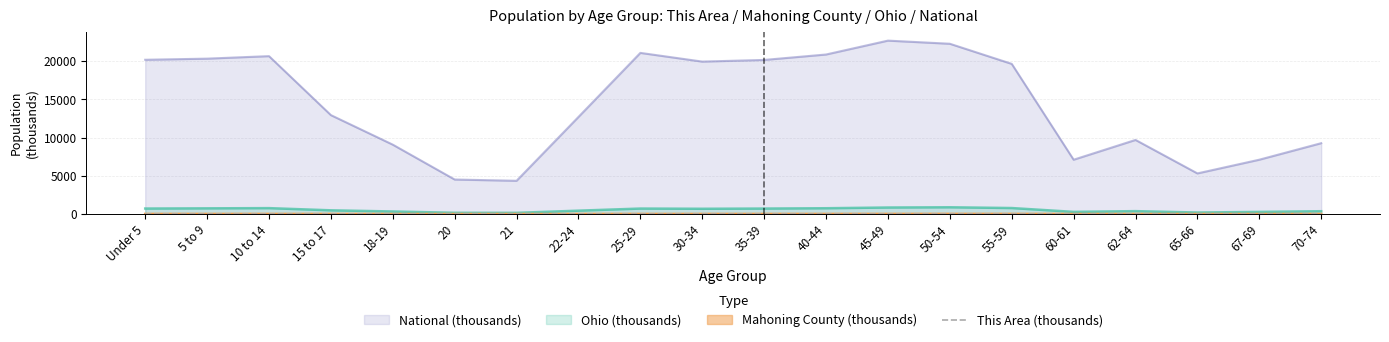

What is the greatest value displayed?

22708.6